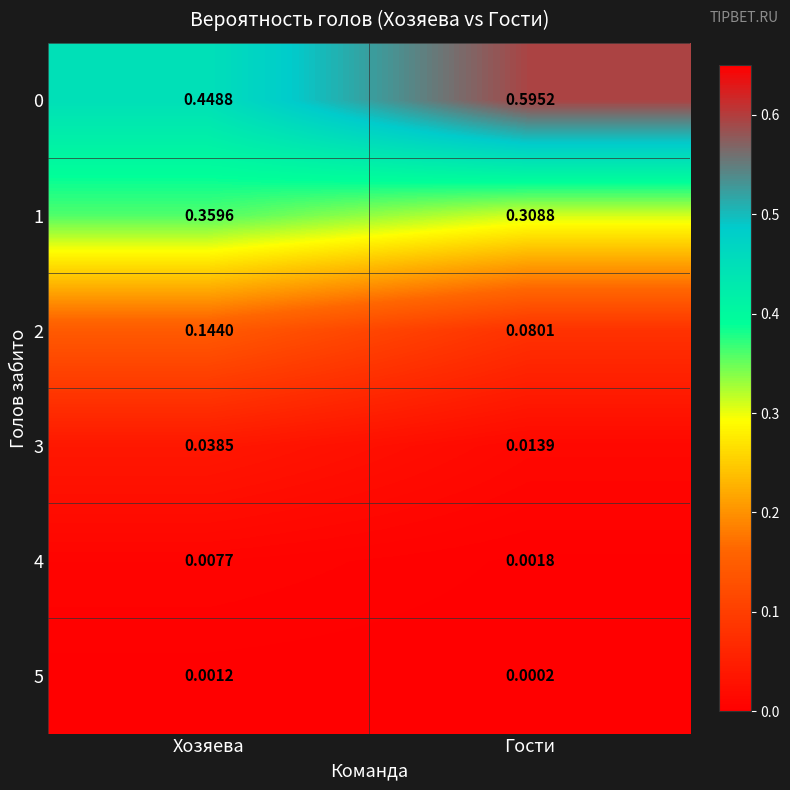

Which label corresponds to the largest value in the chart?

Гости